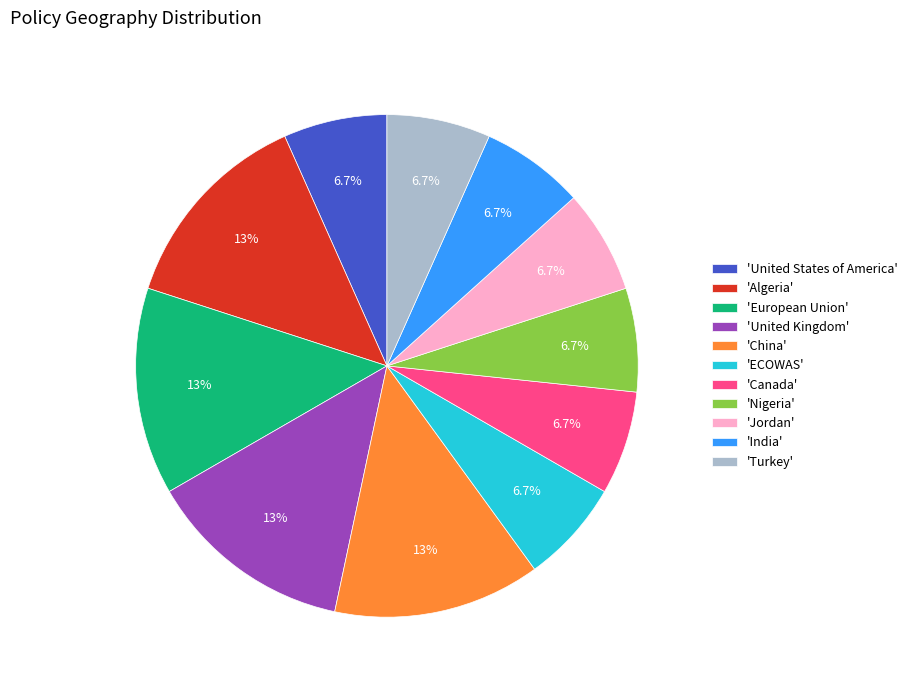

How many segments does this pie chart have?

11